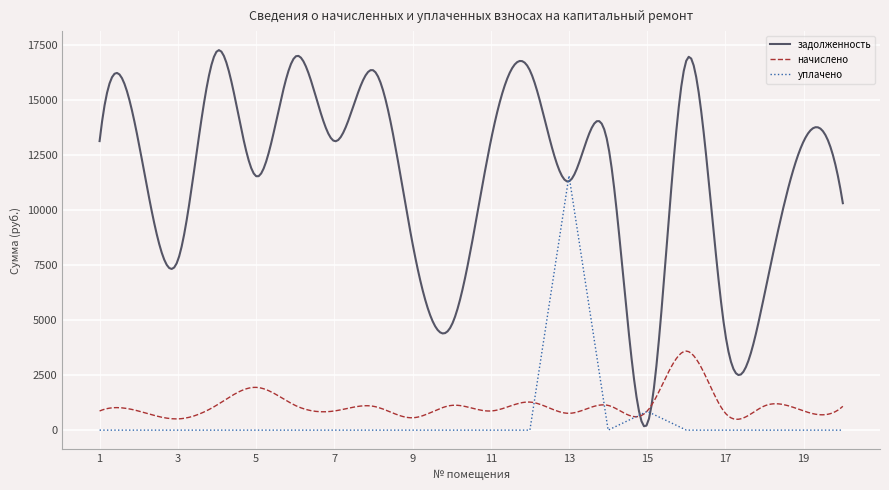

At how many categories does at least one series exceed 11541?

12